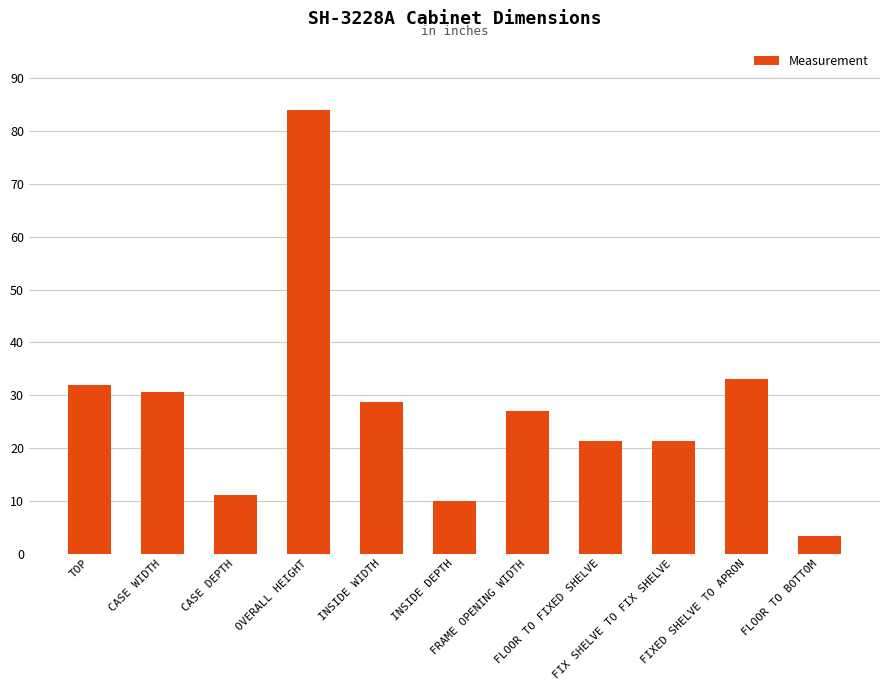

What is the sum of all values?

302.4